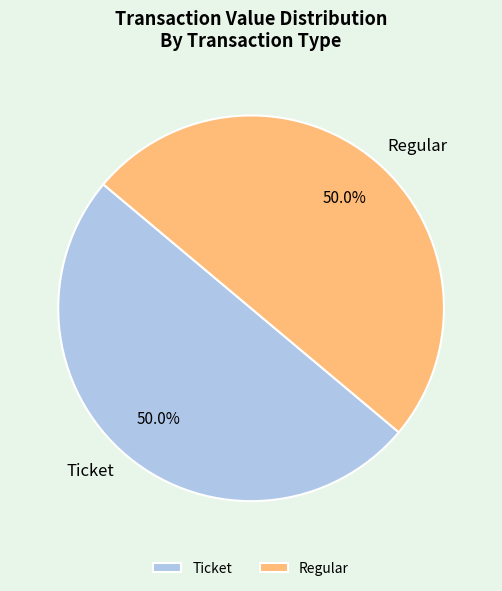

Count the number of slices in the pie.

2